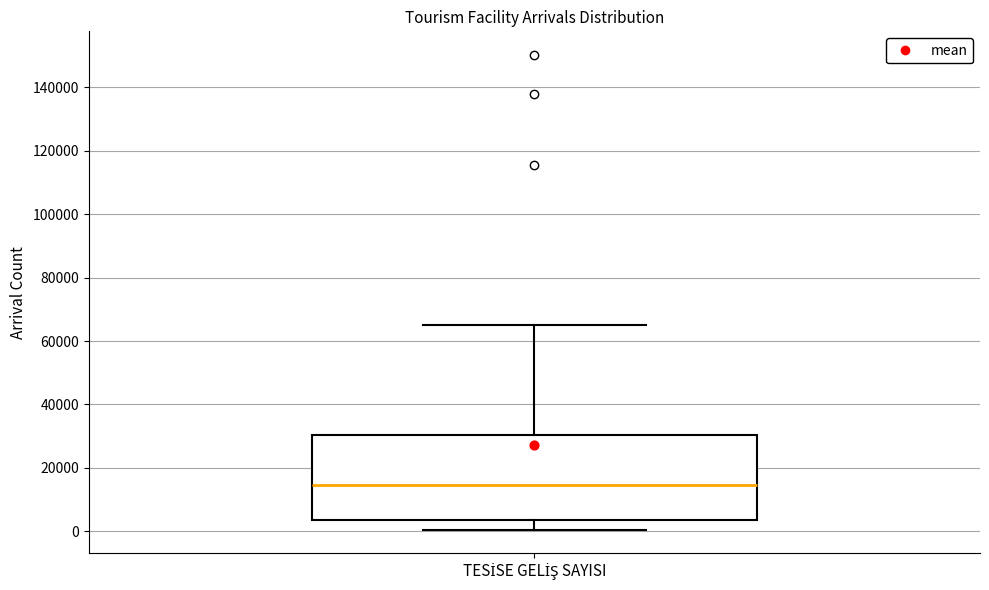

Where is the lower edge of the box for TESİSE GELİŞ SAYISI on the y-axis? The values are not printed on the chart, so give them approximately, as read against the axis.

4000